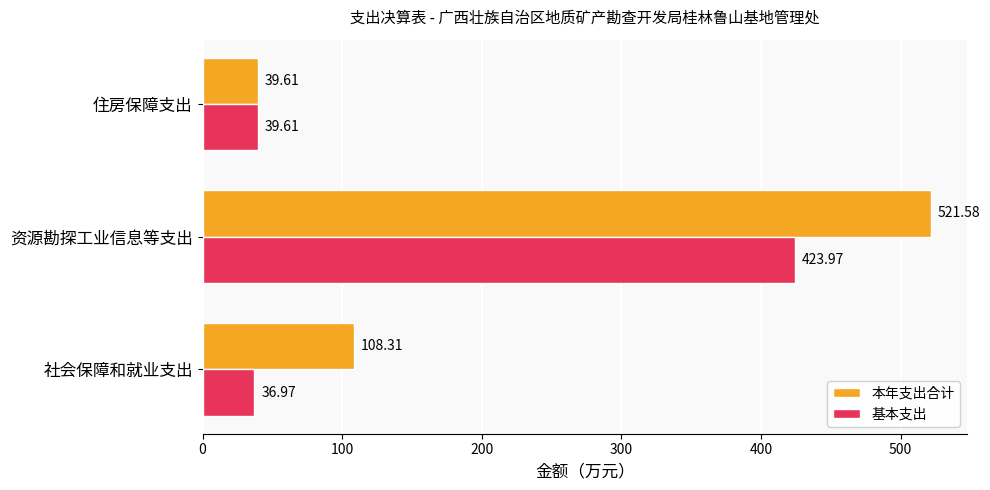

What is the difference between the 本年支出合计 values at 住房保障支出 and 社会保障和就业支出?

68.7